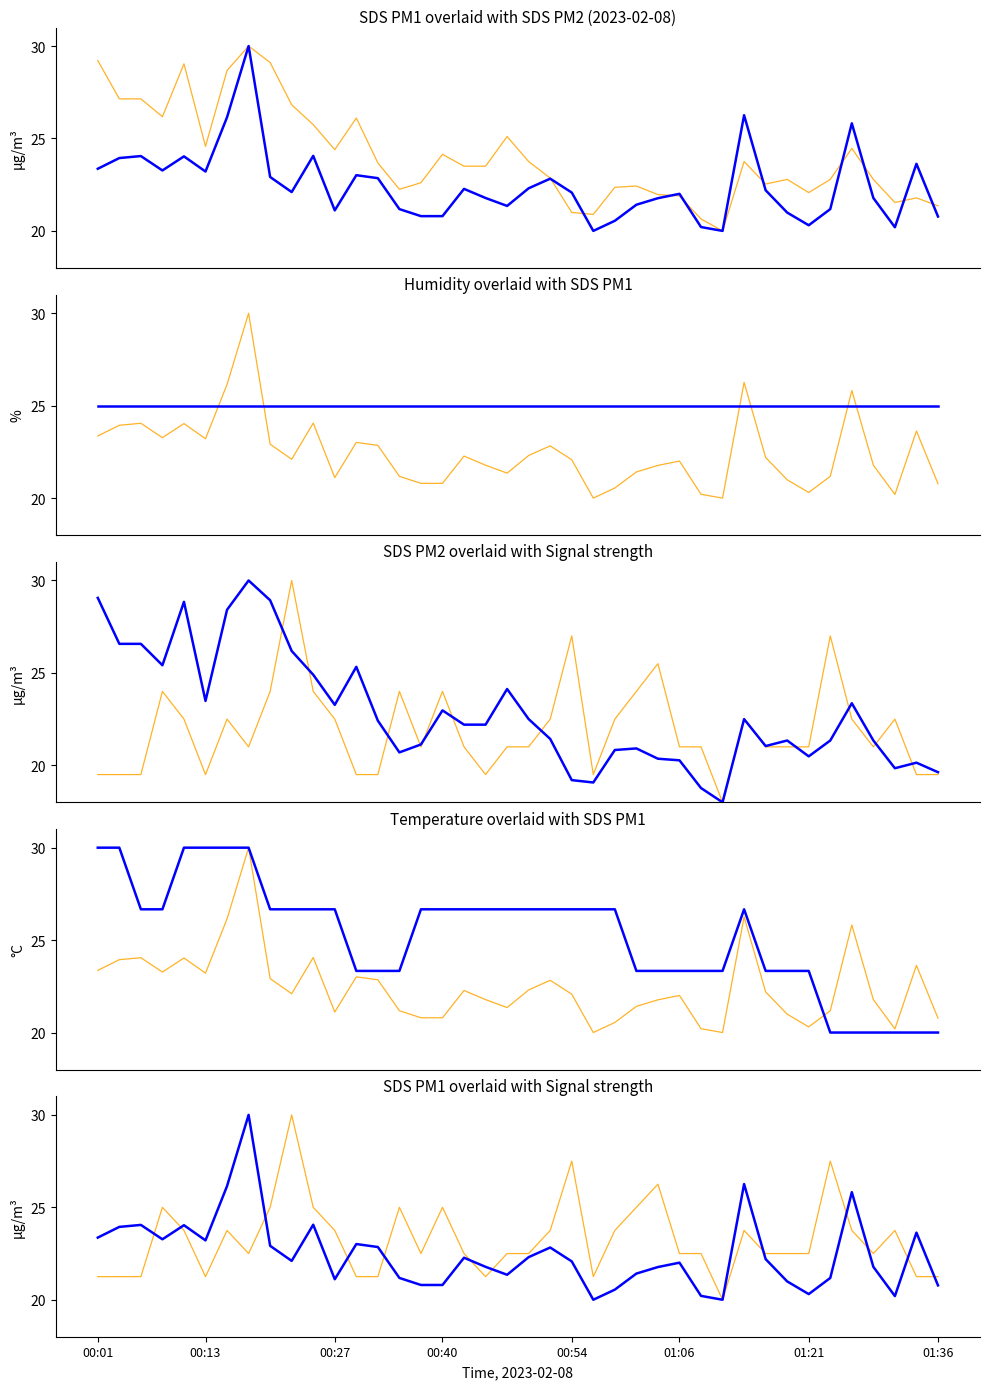

What is the value of the Signal point at the 32nd from the left?

22.5